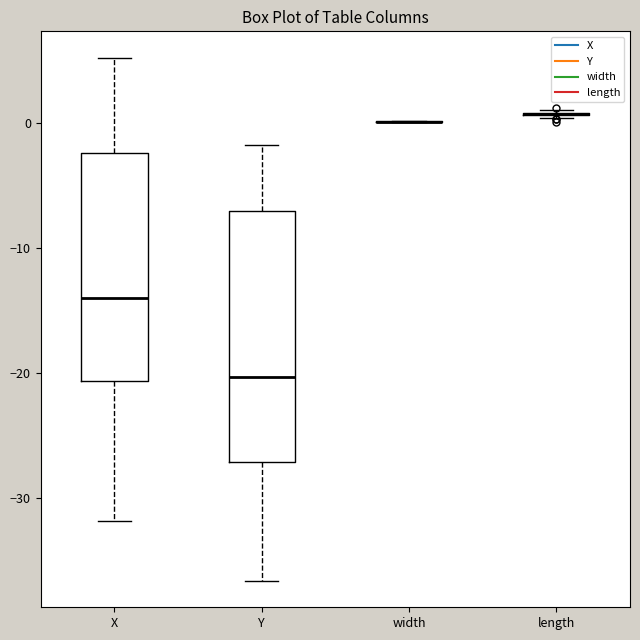

Reading left to right, read every box against the y-axis: the position of its median line, the range the box covers, and the ends of its whiskers. The values are not printed on the chart, so give them approximately, as read against the axis.

X: median -14, box -21 to -2, whiskers -32 to 5
Y: median -20, box -27 to -7, whiskers -37 to -2
width: box collapsed to a line at 0, whiskers 0 to 0
length: box collapsed to a line at 1, whiskers 0 to 1